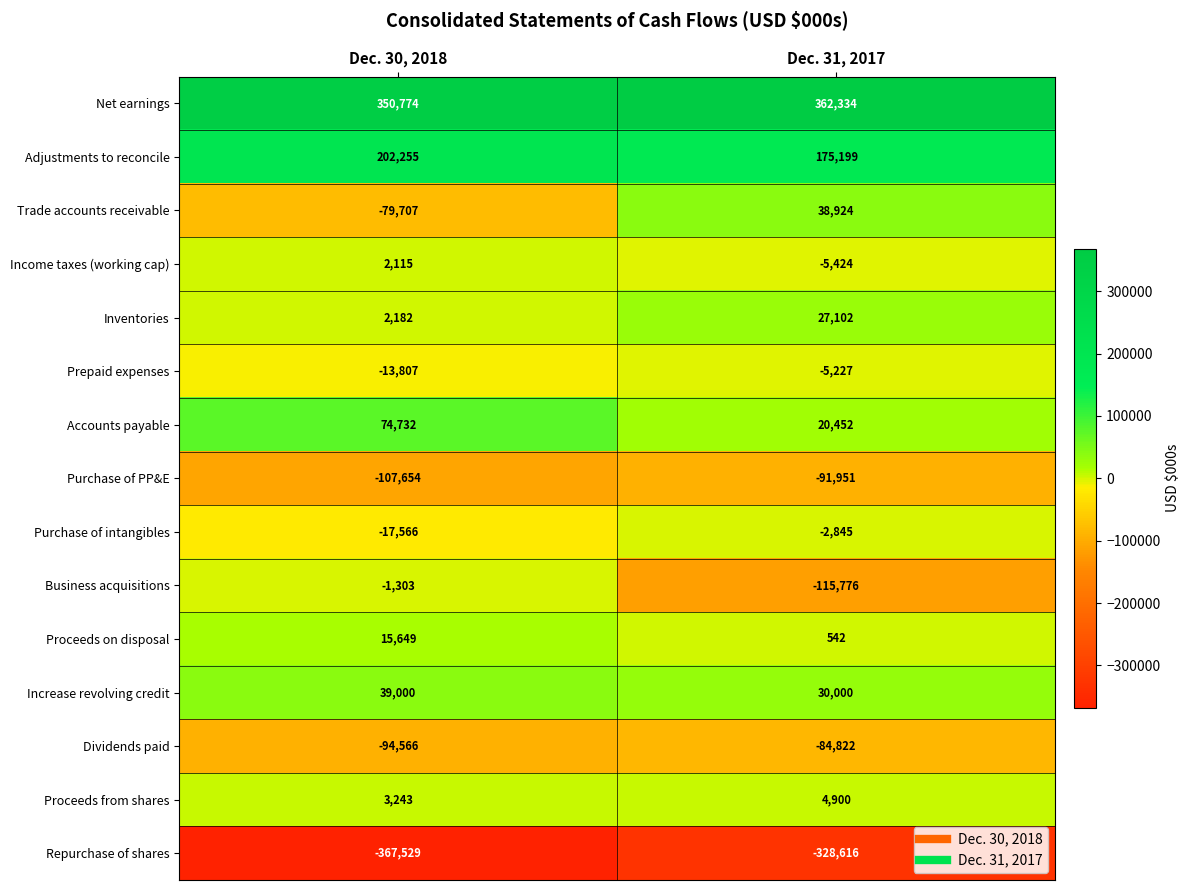

Which category has the highest value in the Increase revolving credit series?

Dec. 30, 2018